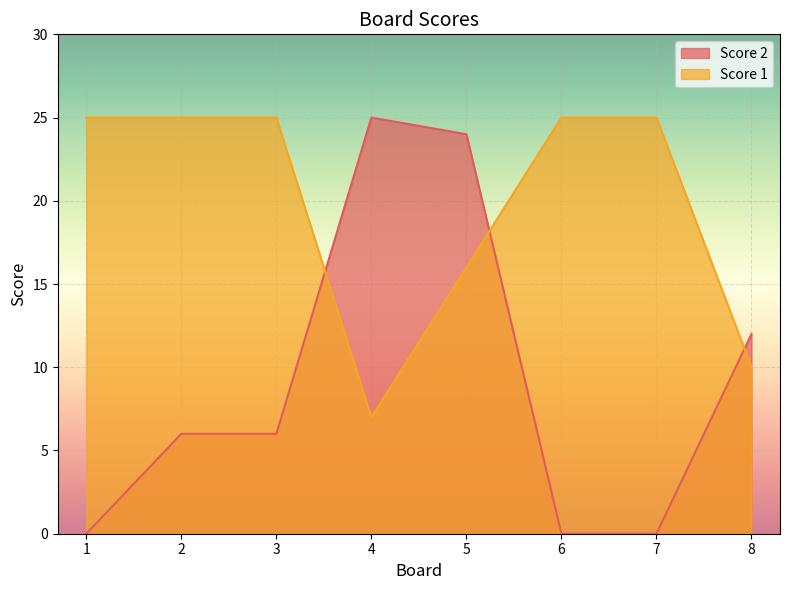

Which series has the largest total across all categories?

Score 1